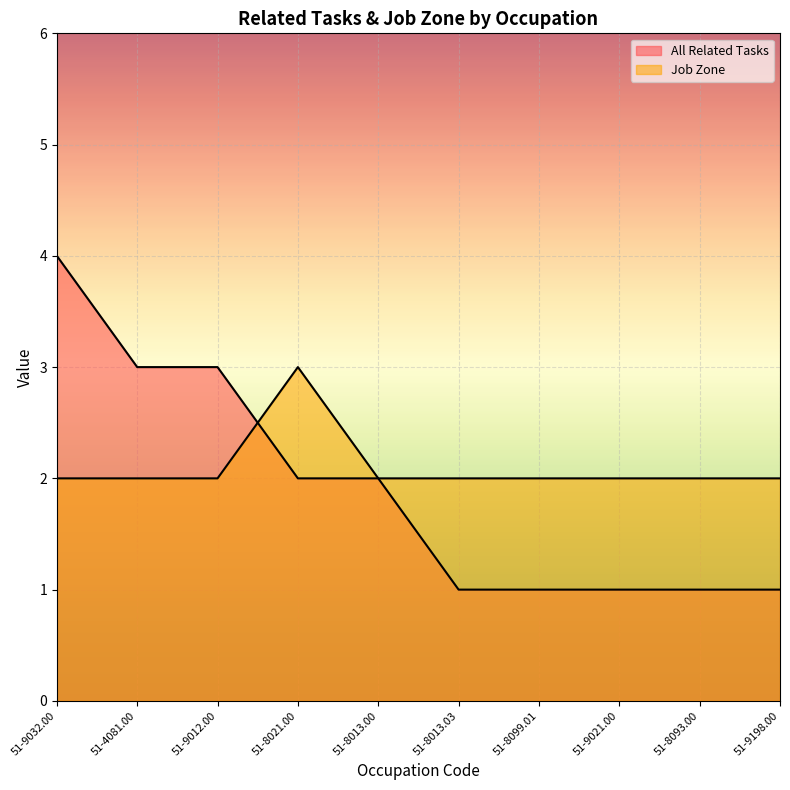

How many intersections are there between All Related Tasks and Job Zone?

1